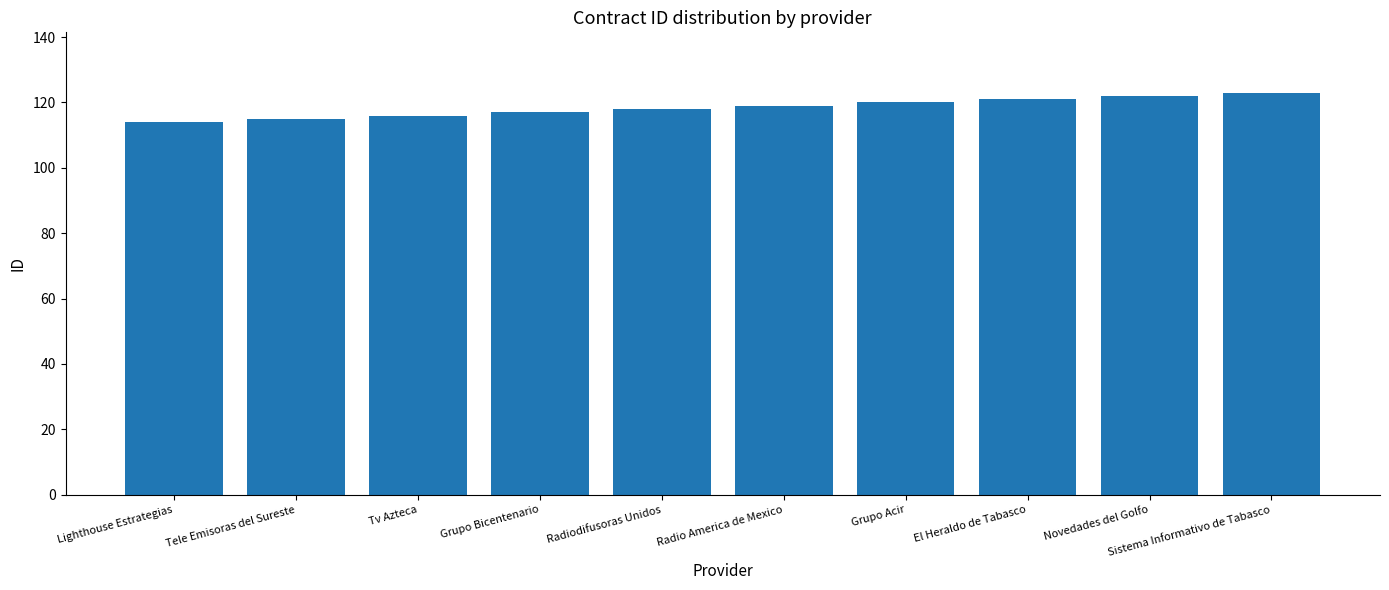

Is it true that the value at Sistema Informativo de Tabasco is 123?

True